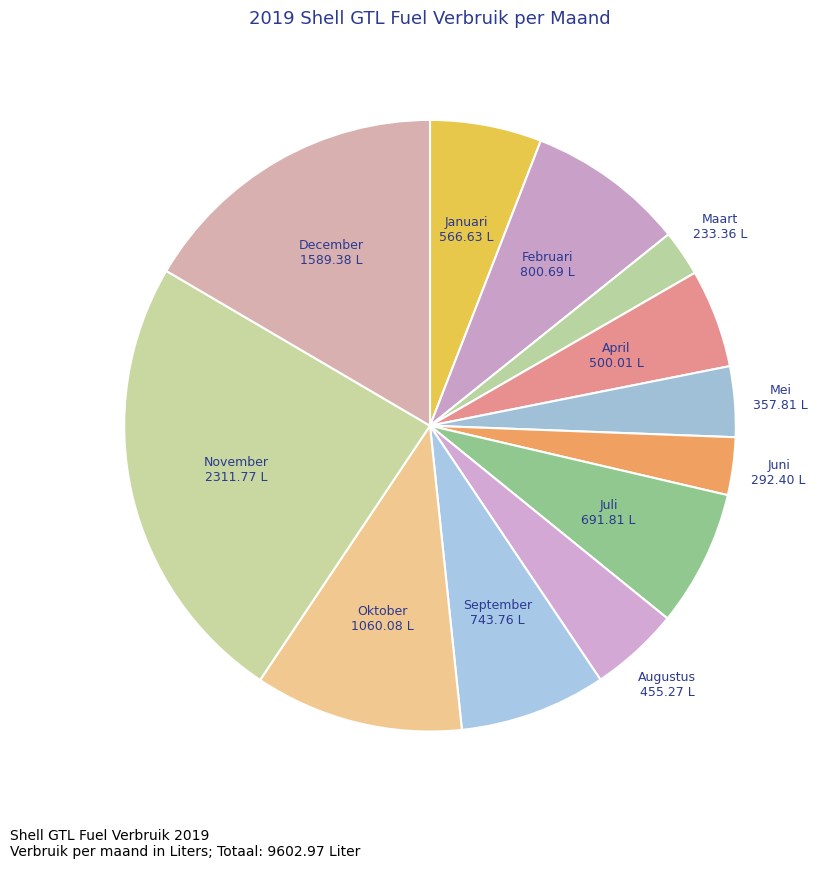

True or false: November accounts for 36% of the total.

False